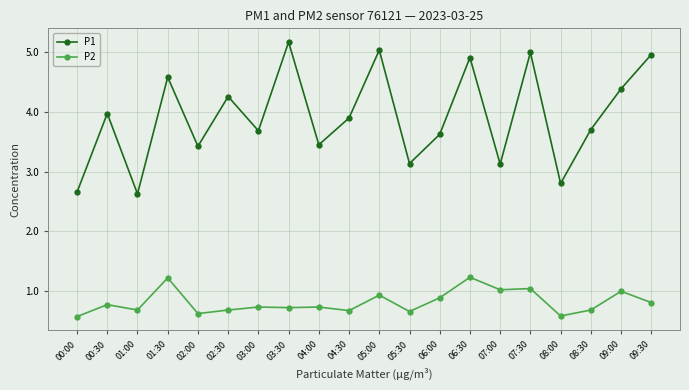

What are all the series names shown in the legend?

P1, P2